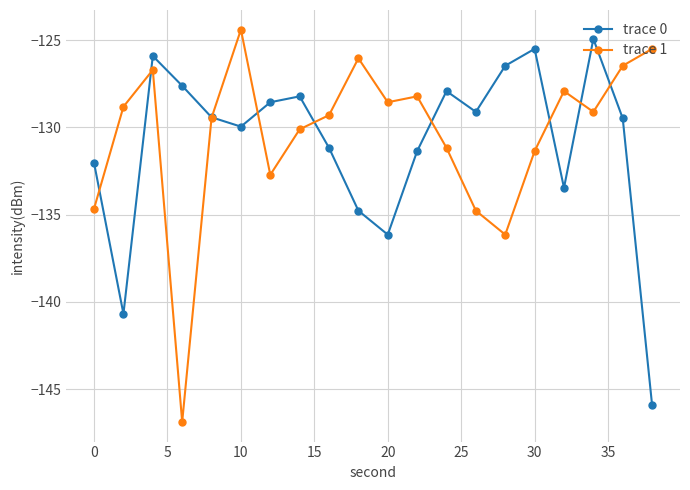

Which series has the largest range (max minus min)?

trace 1